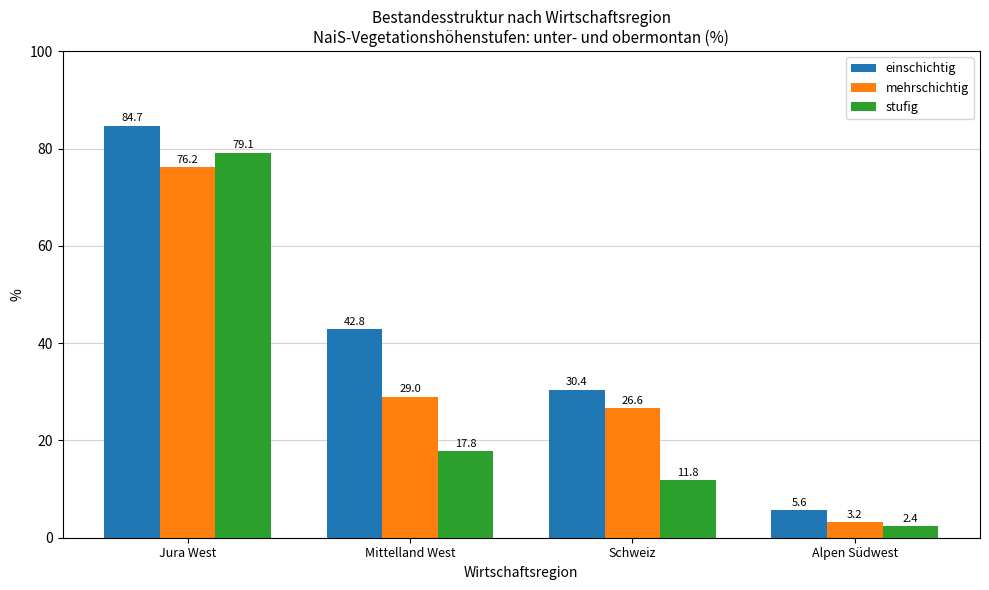

Which category has the highest value in the stufig series?

Jura West